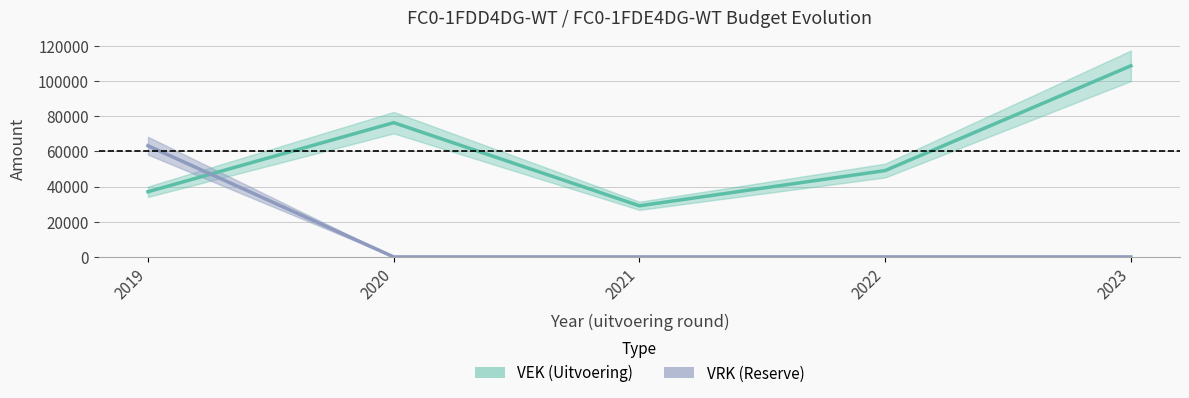

True or false: VAK has a value of 108575 at 2023.

True